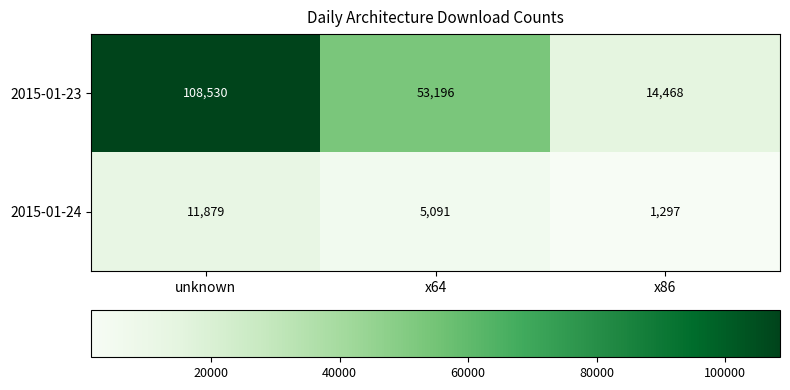

At which label is 2015-01-23 closest to 61499?

x64